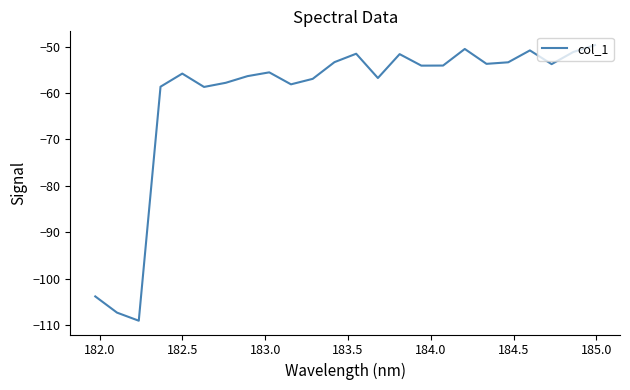

What is the smallest value displayed?

-109.1